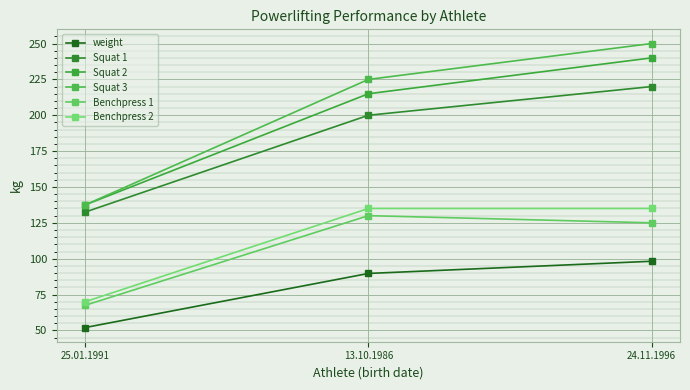

Which series has the largest range (max minus min)?

Squat 3